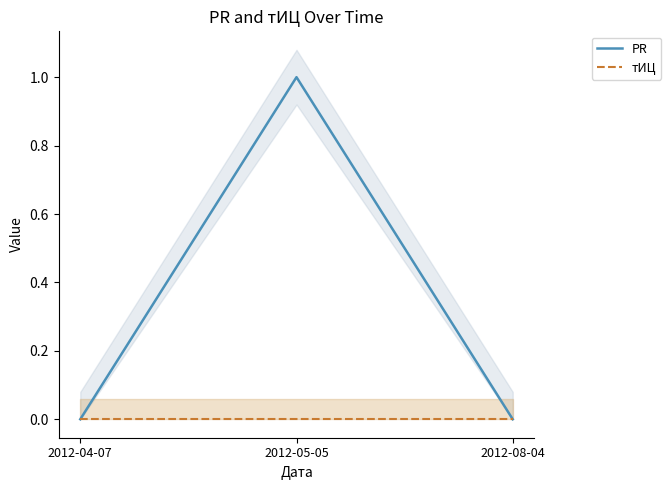

Which series changed the most between 2012-04-07 and 2012-05-05?

PR